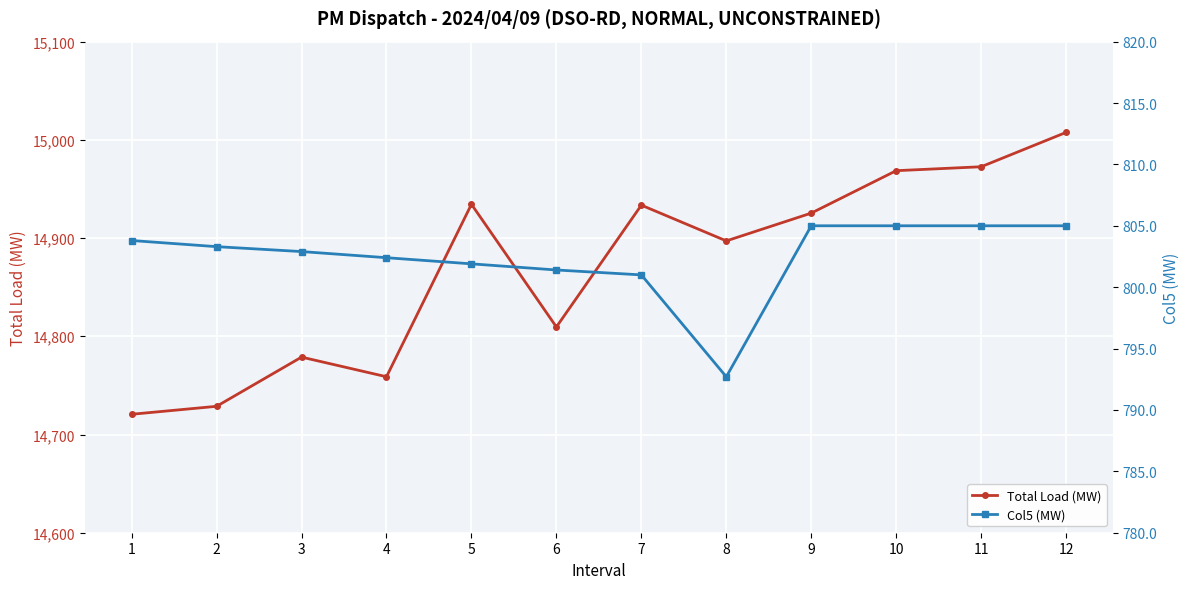

What is the average value of the Col5 (MW) series?

802.4